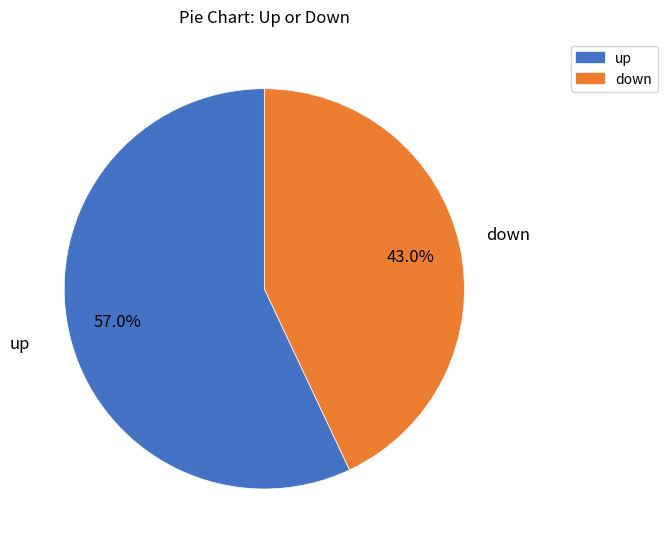

Approximately how many times larger is the value at up compared to down?

1.3